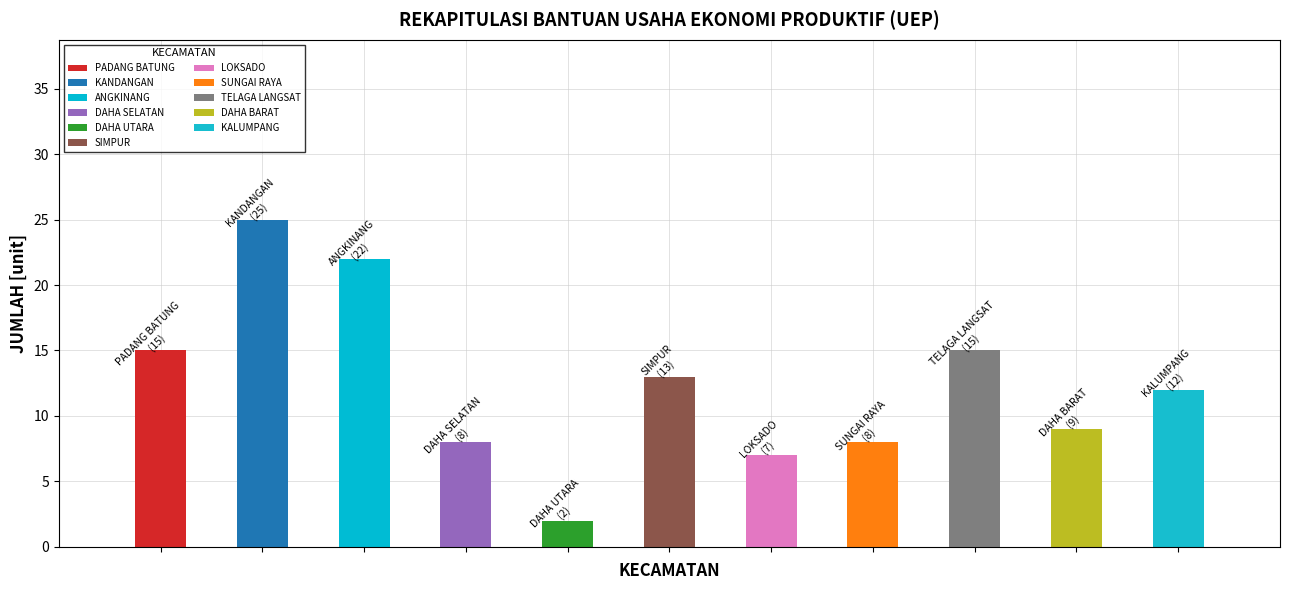

Which label corresponds to the largest value in the chart?

KANDANGAN